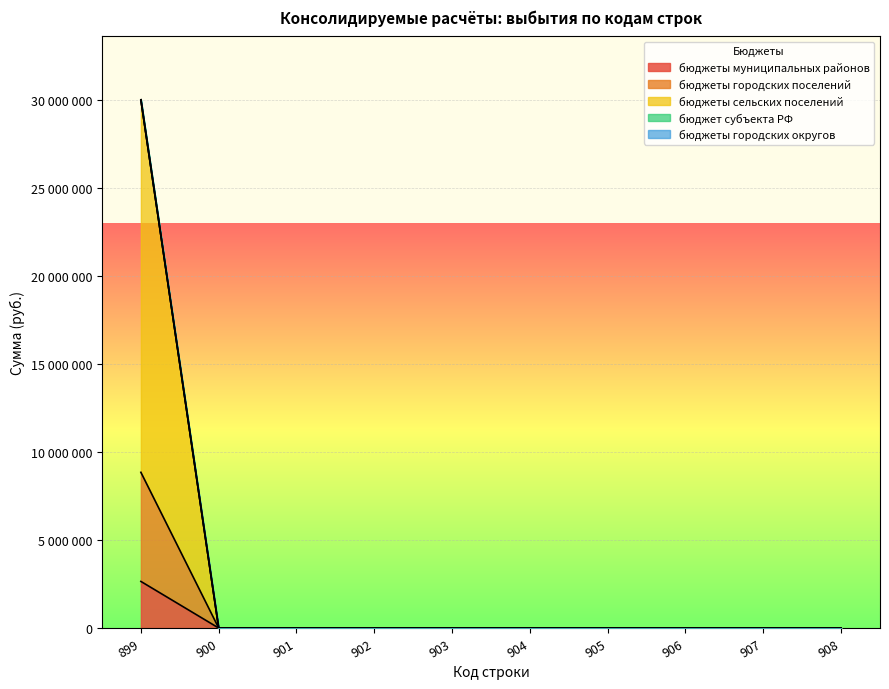

Does the chart display data point markers on the line(s)?

No